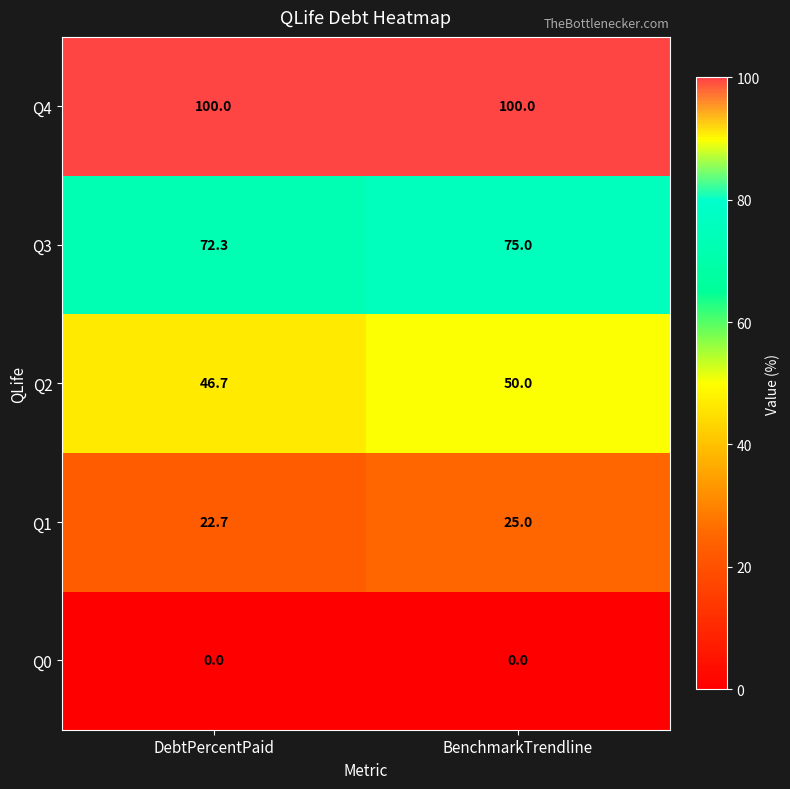

Reading right to left, extract all data points from this chart.

Q4: BenchmarkTrendline=100.0	DebtPercentPaid=100.0
Q3: BenchmarkTrendline=75.0	DebtPercentPaid=72.3
Q2: BenchmarkTrendline=50.0	DebtPercentPaid=46.7
Q1: BenchmarkTrendline=25.0	DebtPercentPaid=22.7
Q0: BenchmarkTrendline=0.0	DebtPercentPaid=0.0